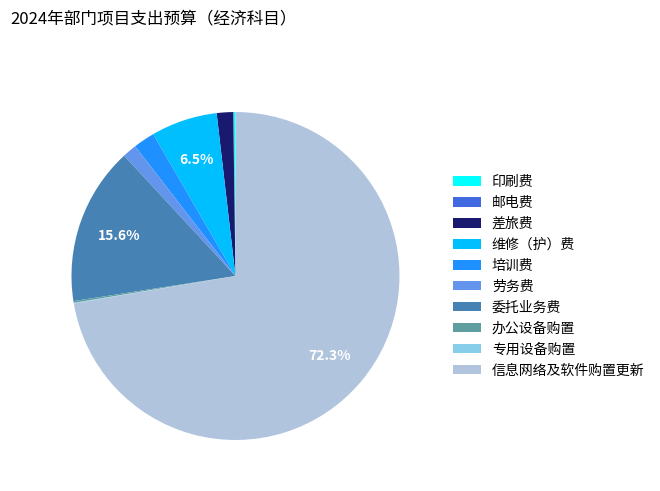

Is the sum of 差旅费 and 信息网络及软件购置更新 greater than half?

Yes